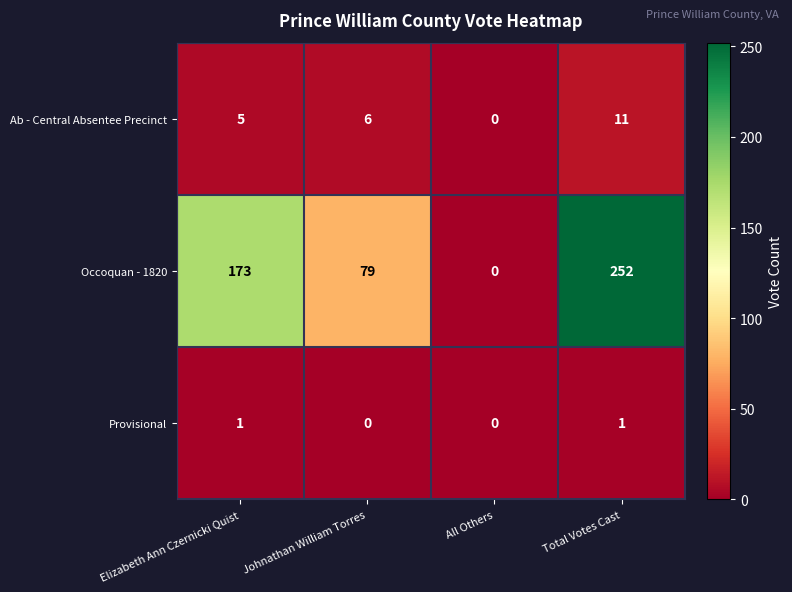

What is the spread (max minus min) of values at Total Votes Cast?

251